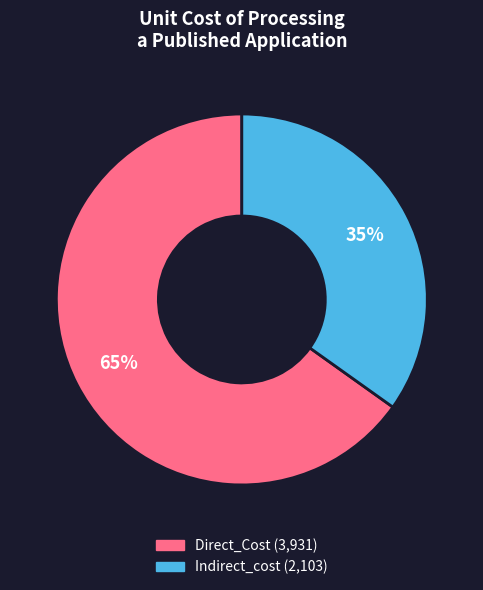

Is there a majority slice in this chart?

Yes